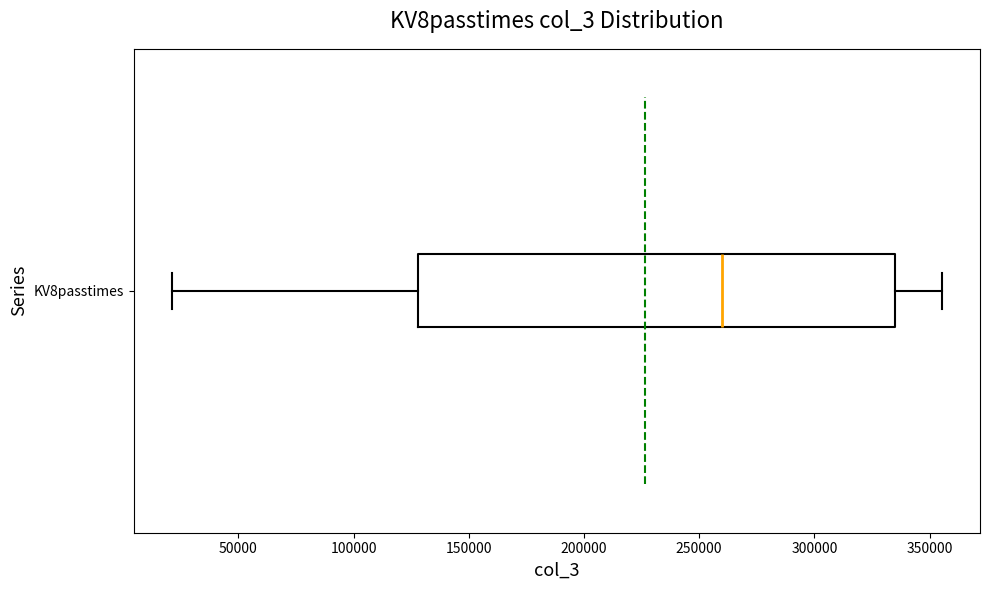

Read this box plot against the x-axis: the position of the median line, the range covered by the box, and the ends of both whiskers. The values are not printed on the chart, so give them approximately, as read against the axis.

median 260000, box 130000 to 335000, whiskers 20000 to 355000